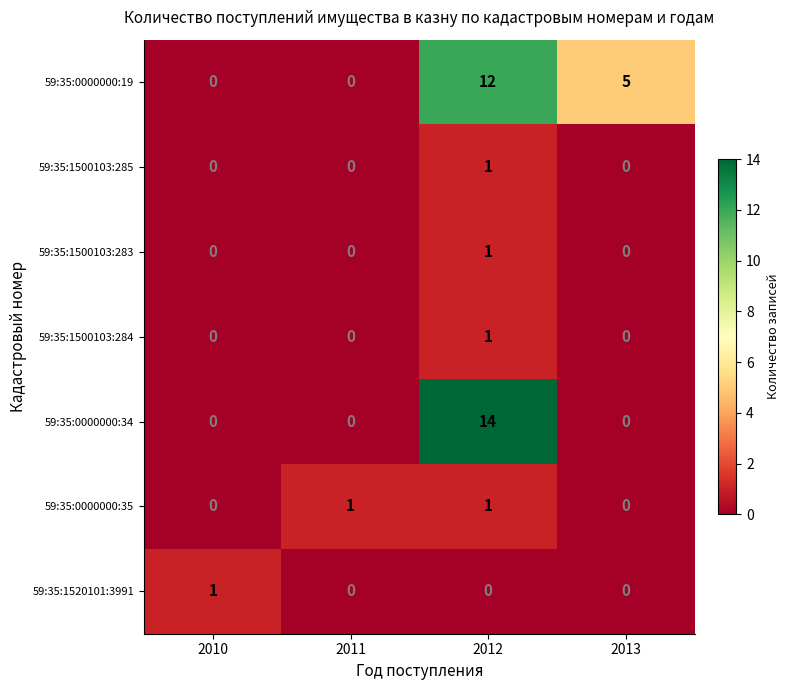

Reading left to right, transcribe all the data shown in this chart.

59:35:0000000:19: 0	0	12	5
59:35:1500103:285: 0	0	1	0
59:35:1500103:283: 0	0	1	0
59:35:1500103:284: 0	0	1	0
59:35:0000000:34: 0	0	14	0
59:35:0000000:35: 0	1	1	0
59:35:1520101:3991: 1	0	0	0